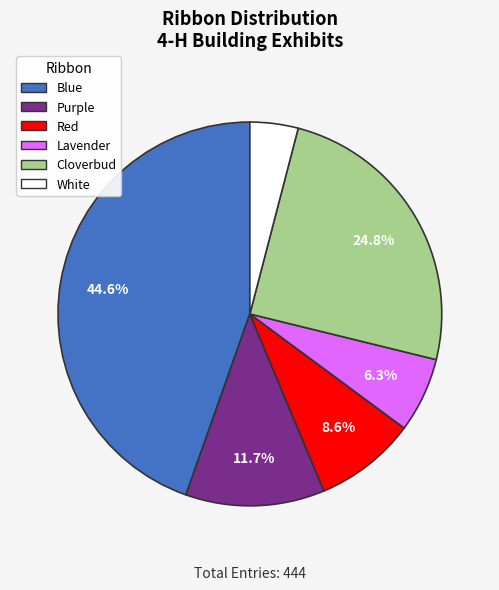

True or false: Blue accounts for 59% of the total.

False